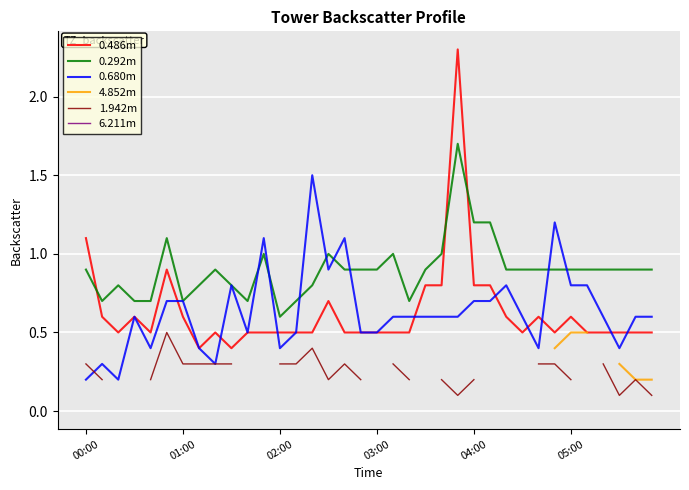

Which series changed the most between 10 and 20?

0.680m